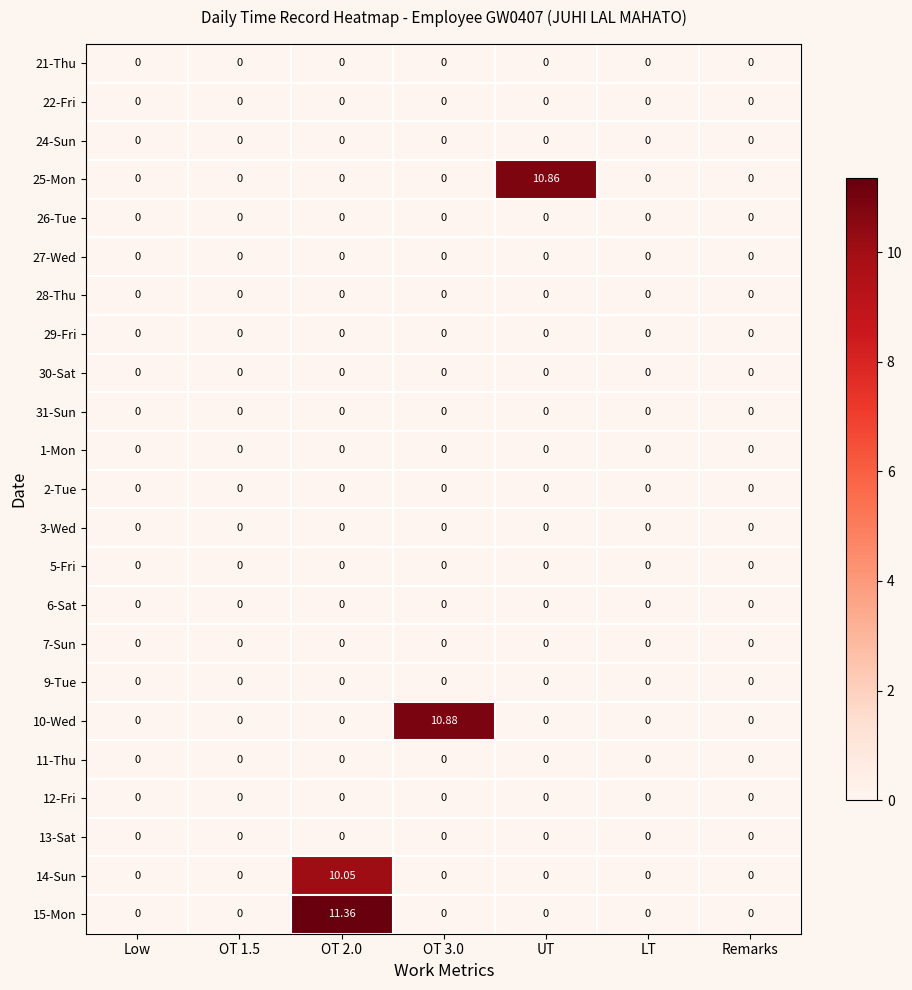

Rank the series by their maximum value, from highest to lowest.

15-Mon, 10-Wed, 25-Mon, 14-Sun, 21-Thu, 22-Fri, 24-Sun, 26-Tue, 27-Wed, 28-Thu, 29-Fri, 30-Sat, 31-Sun, 1-Mon, 2-Tue, 3-Wed, 5-Fri, 6-Sat, 7-Sun, 9-Tue, 11-Thu, 12-Fri, 13-Sat